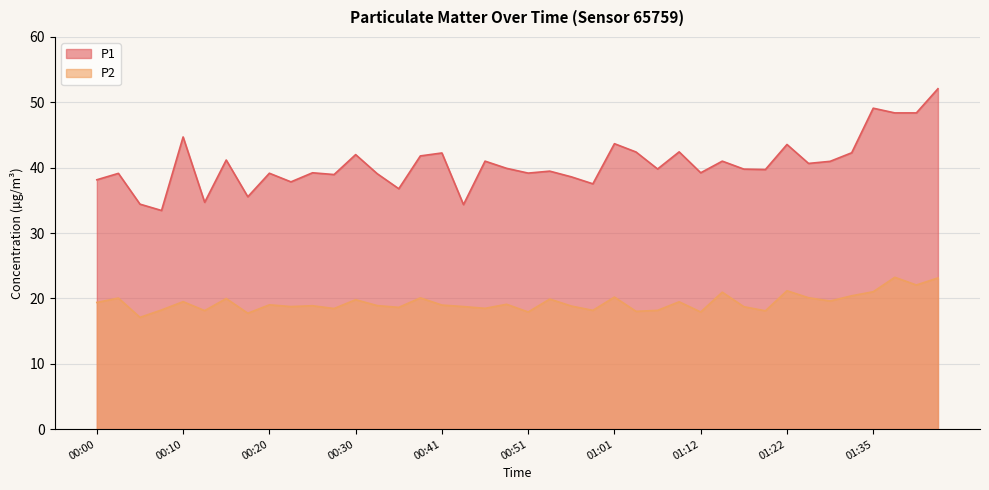

What is the approximate value of P2 at 01:41?

22.1